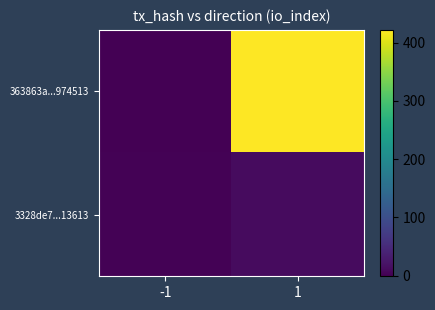

Rank the series at 1 from lowest to highest value.

3328de7...13613, 363863a...974513